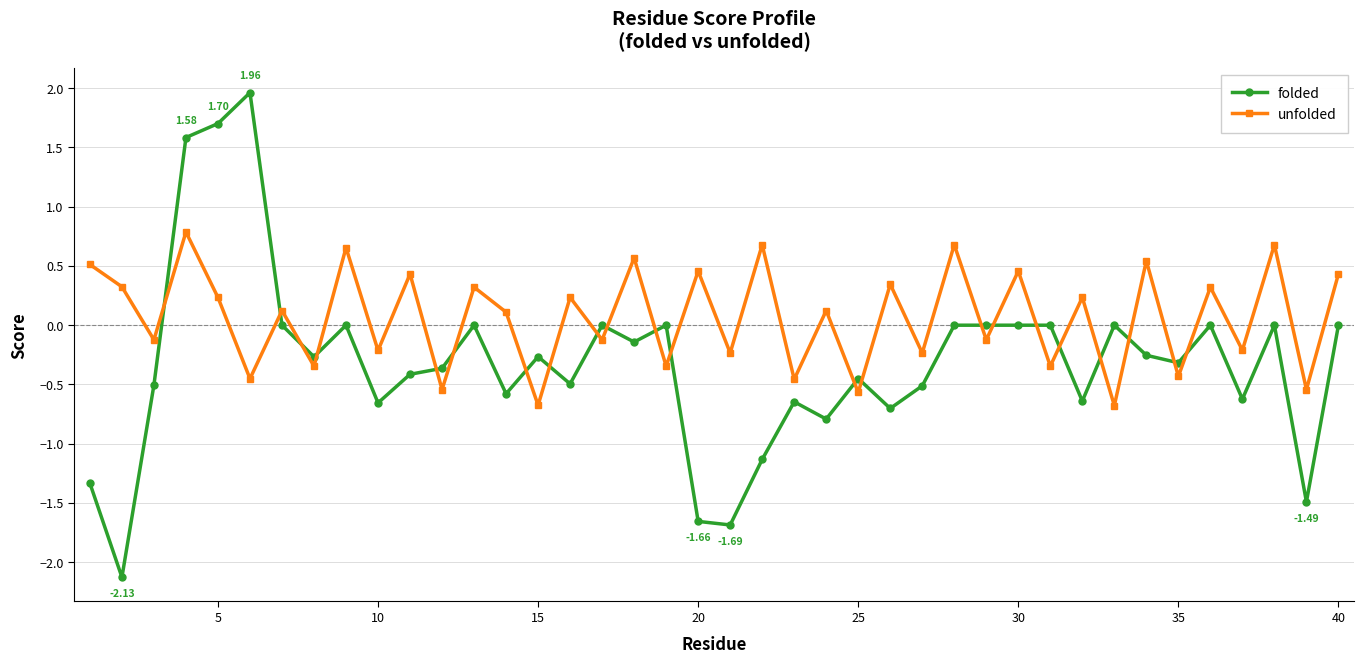

How many positive values does the unfolded series have?

22